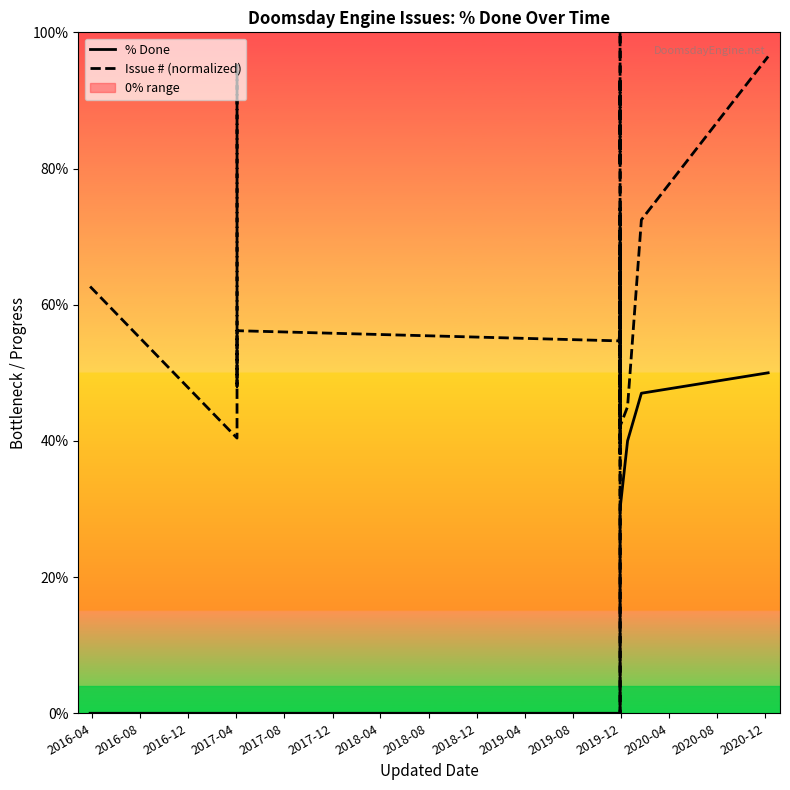

True or false: Issue # (normalized) and % Done intersect in this chart.

False